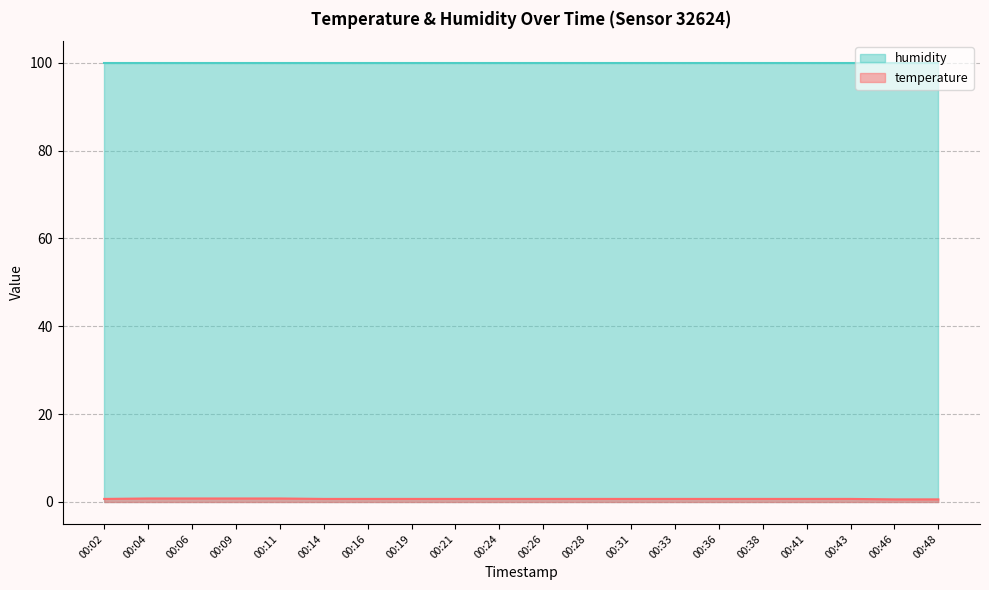

True or false: the data has more than 2 interior local peaks.

False